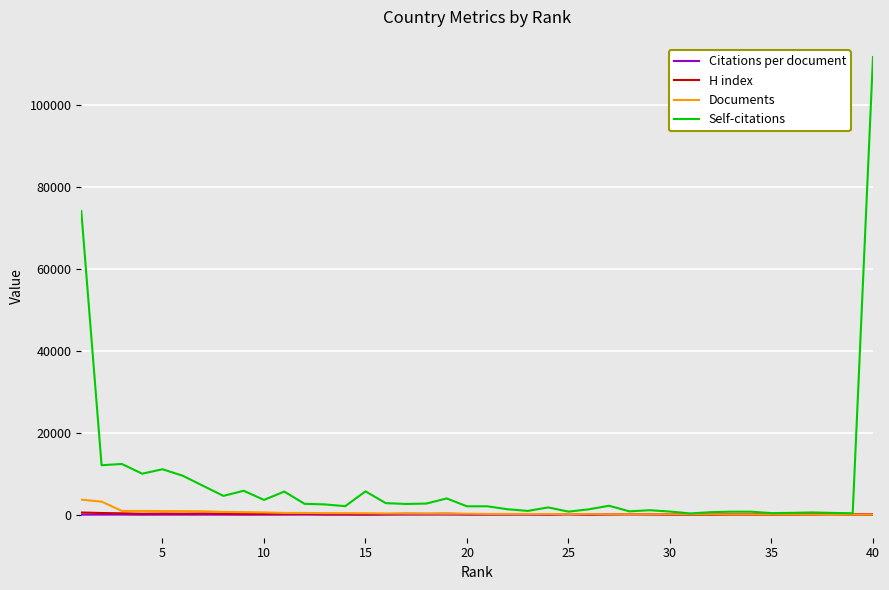

Which series has the largest total across all categories?

Self-citations